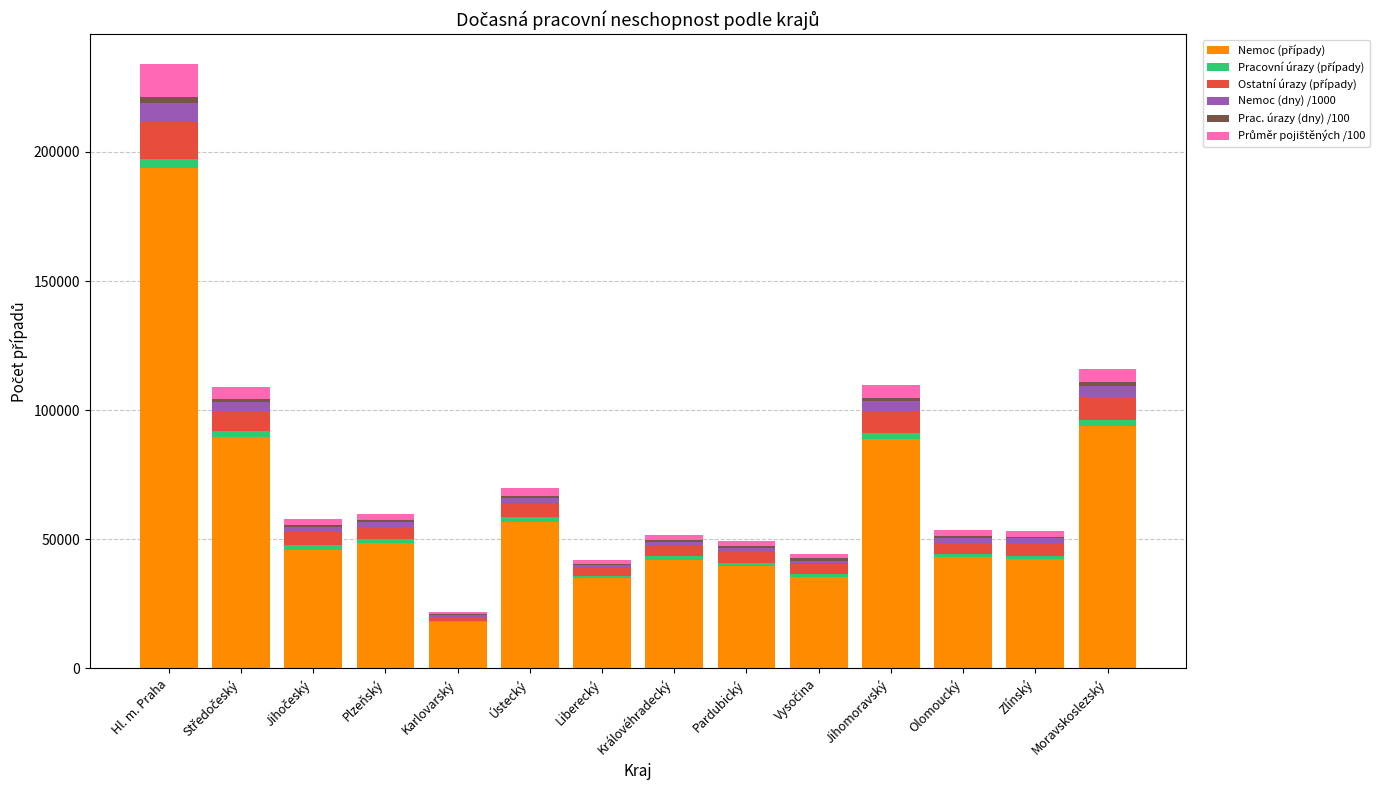

At which category is the sum across all series the highest?

Hl. m. Praha